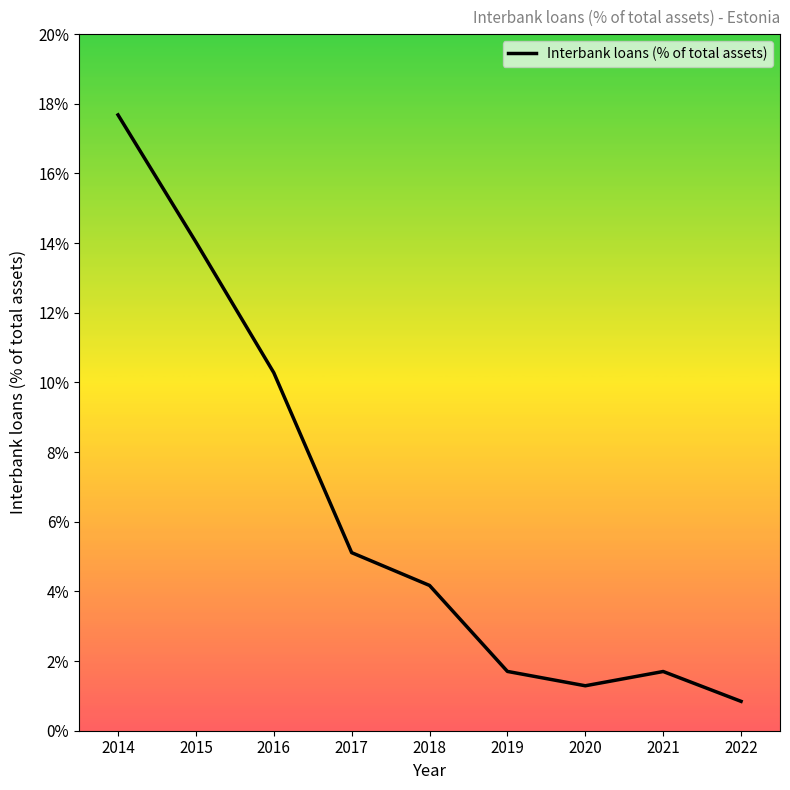

Reading left to right, list all the values displayed in this chart.

2014=17.7	2015=14.0	2016=10.3	2017=5.1	2018=4.2	2019=1.7	2020=1.3	2021=1.7	2022=0.8